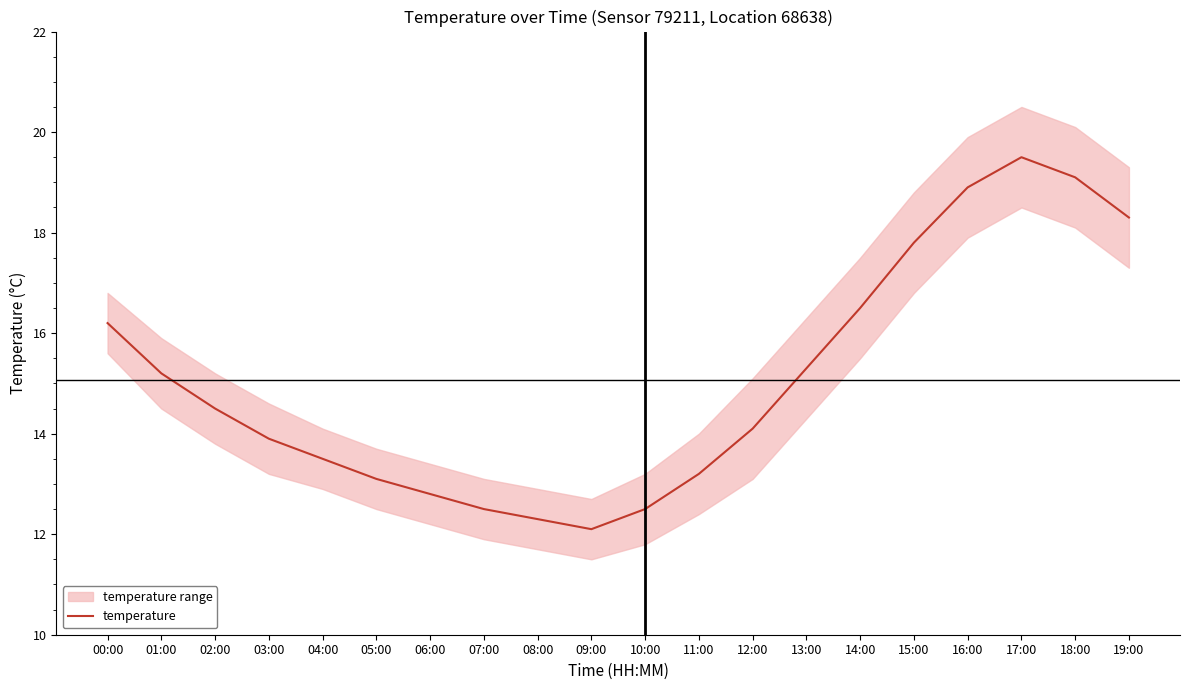

What is the average value?

15.1